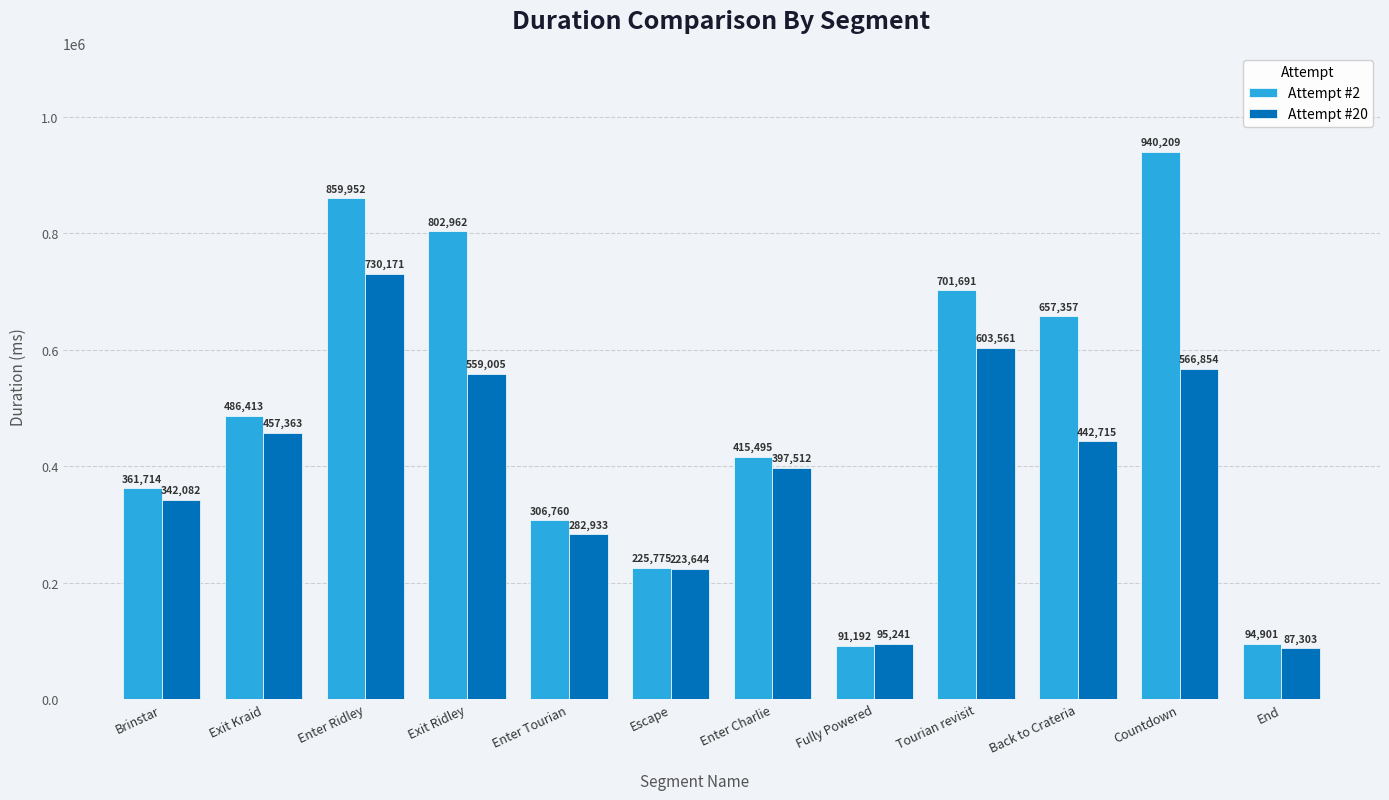

At which label does Attempt #20 reach its peak?

Enter Ridley